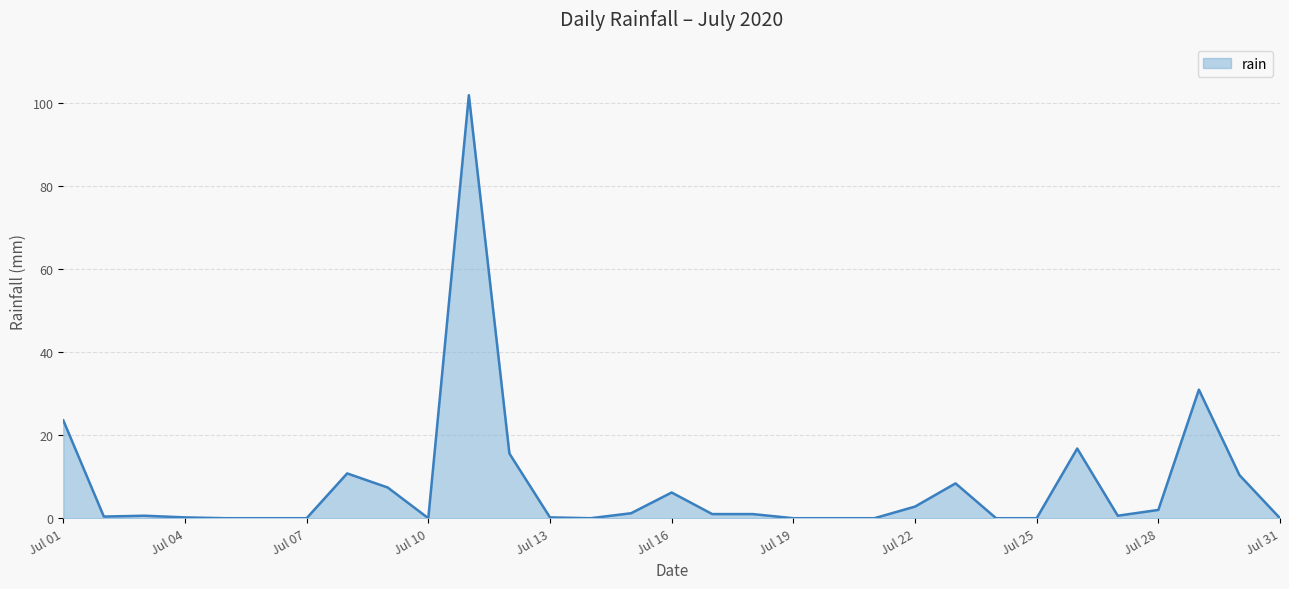

What is the maximum value shown in the chart?

102.0